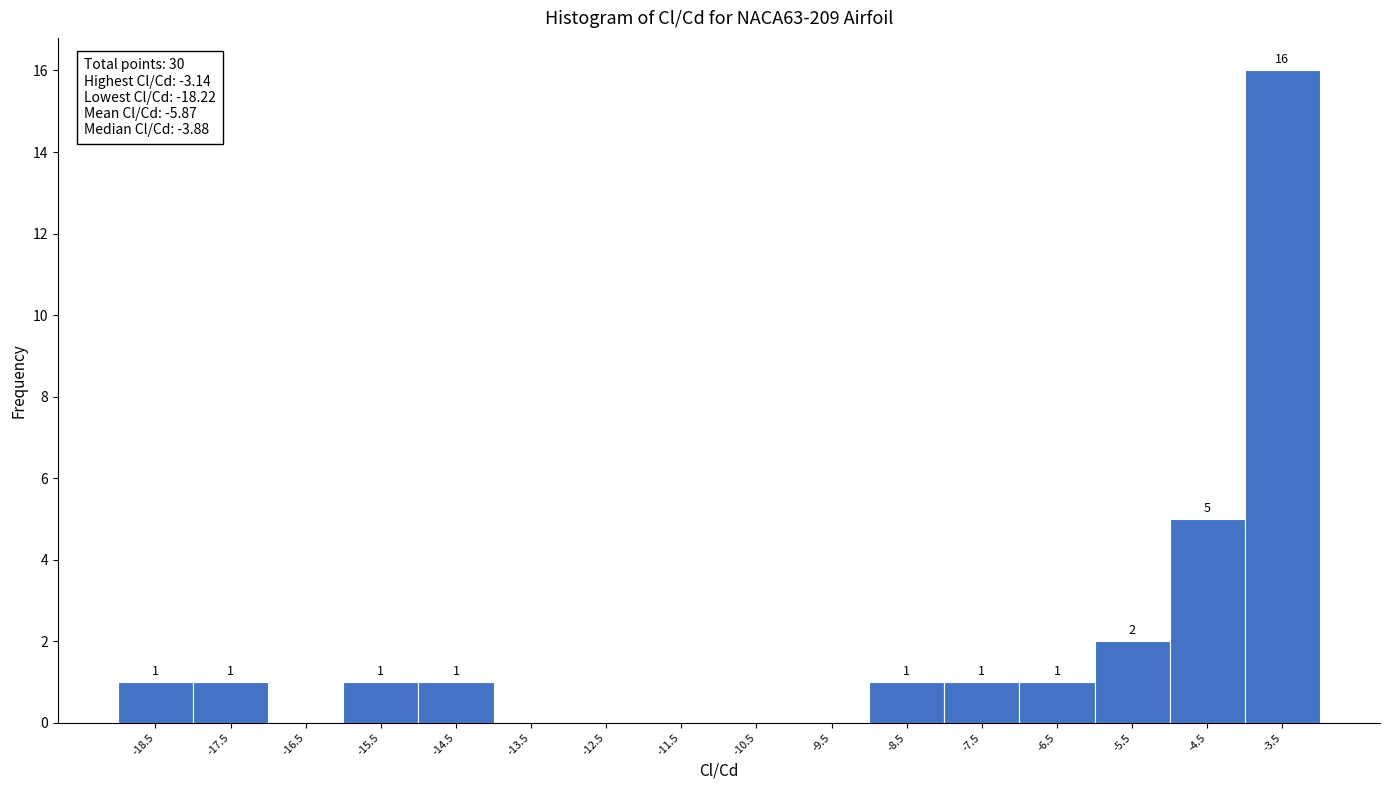

Which range on the x-axis has the tallest bar?

-4 to -3